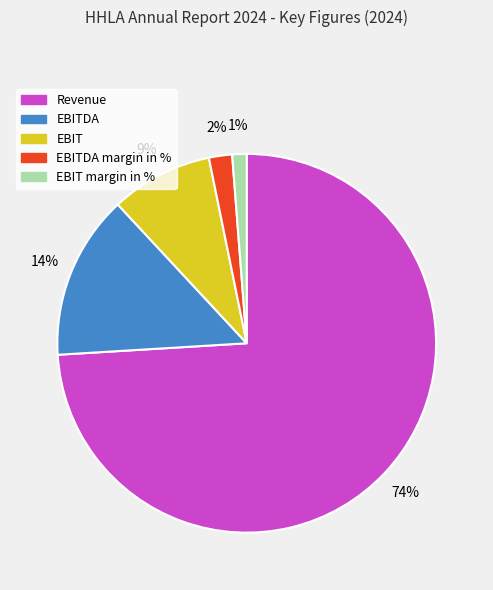

To the nearest percent, what portion does EBIT margin in % represent?

1%